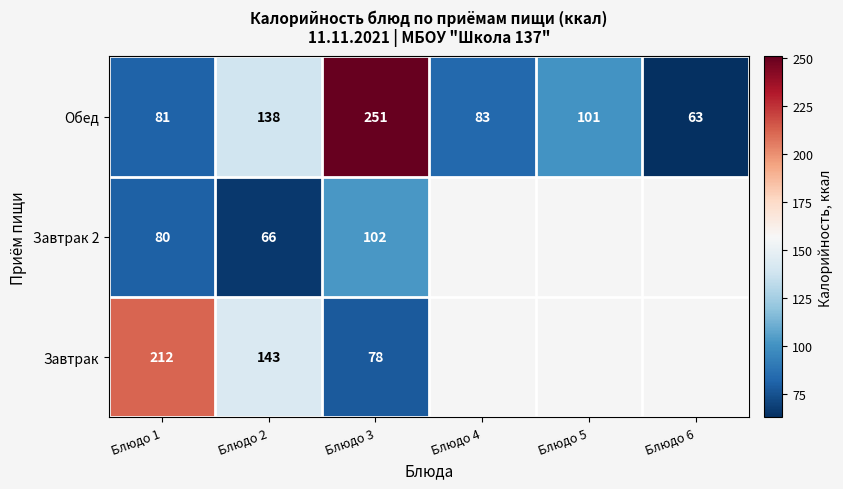

Is the value of Завтрак at Блюдо 3 greater than the value of Обед at Блюдо 1?

No